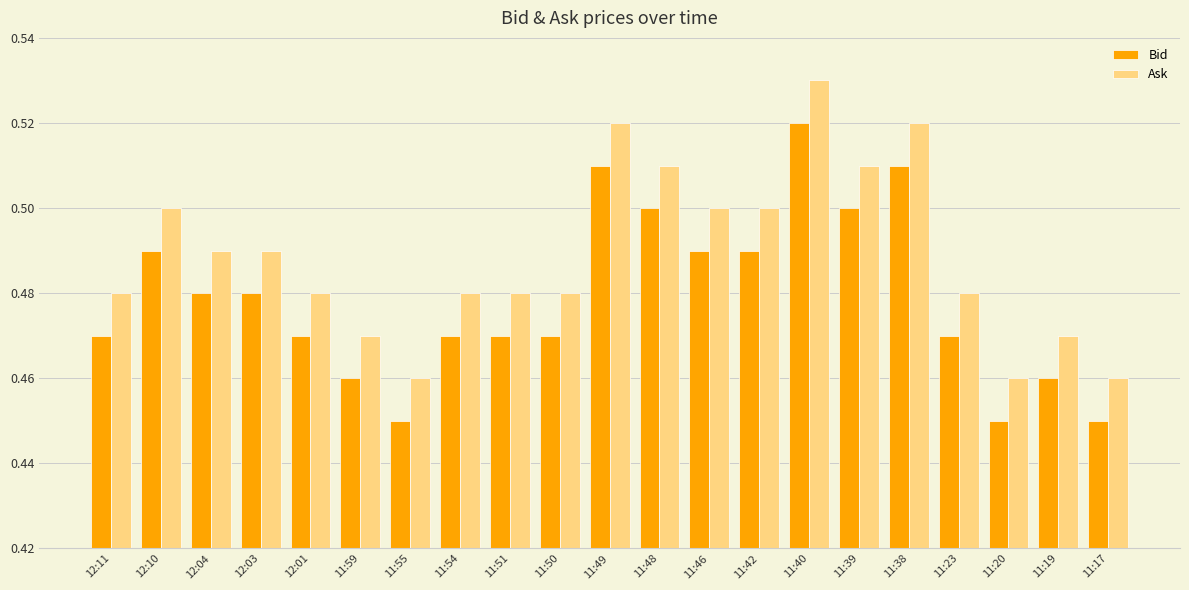

Count the number of categories in the chart.

21